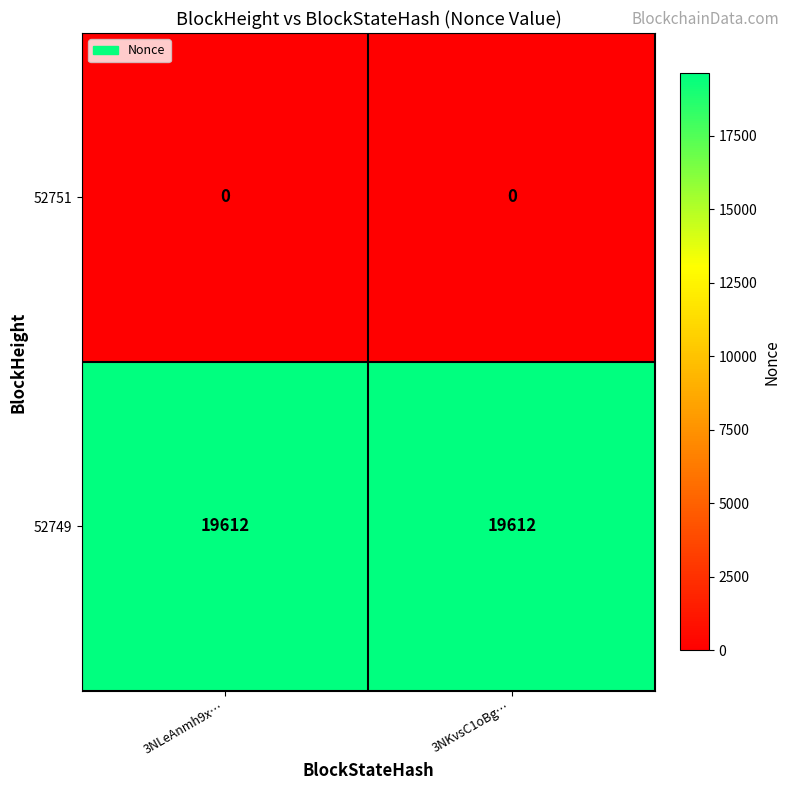

Reading right to left, transcribe all the data shown in this chart.

52751: 3NKvsC1oBg…=0	3NLeAnmh9x…=0
52749: 3NKvsC1oBg…=19612	3NLeAnmh9x…=19612